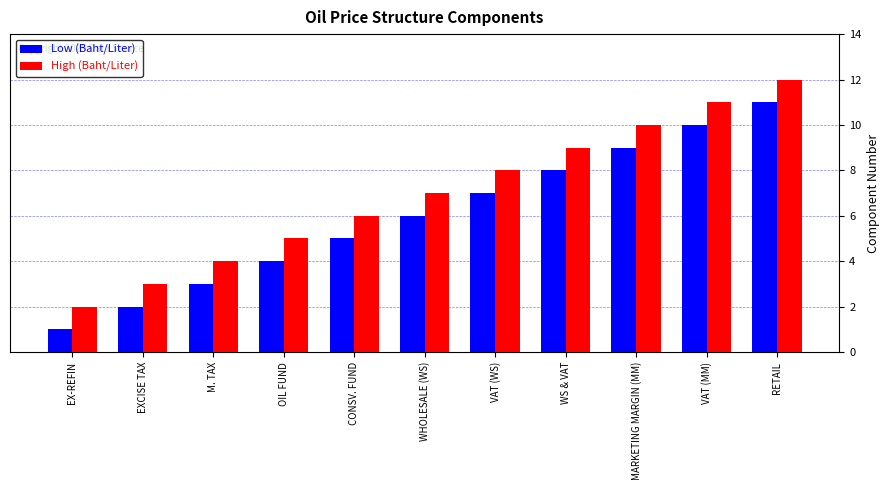

What is the maximum value shown in the chart?

12